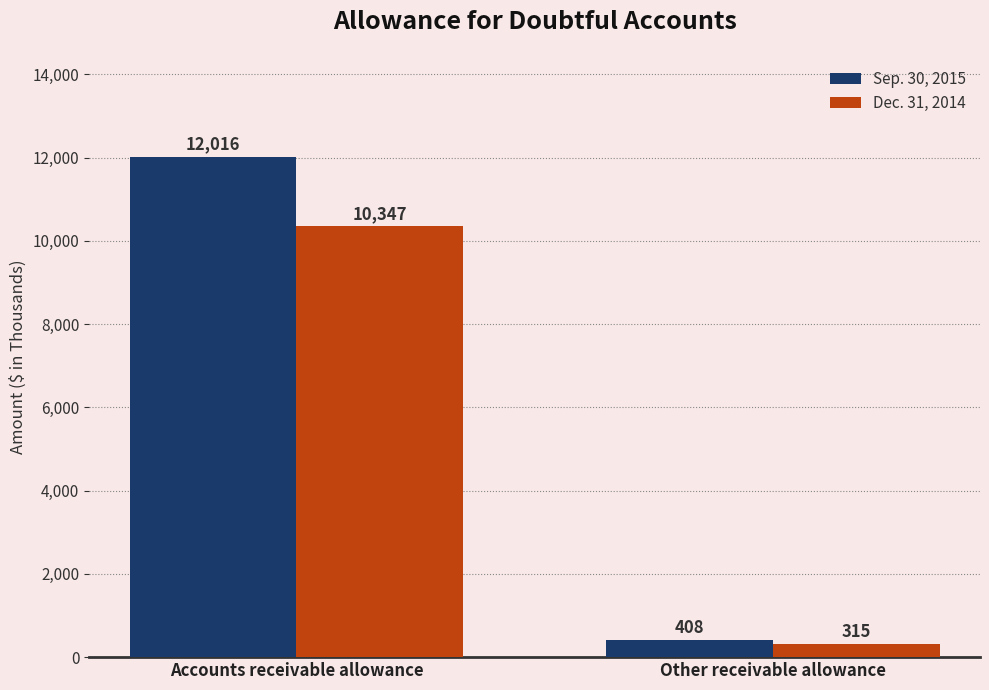

What is the label of the 2nd bar from the left?

Other receivable allowance